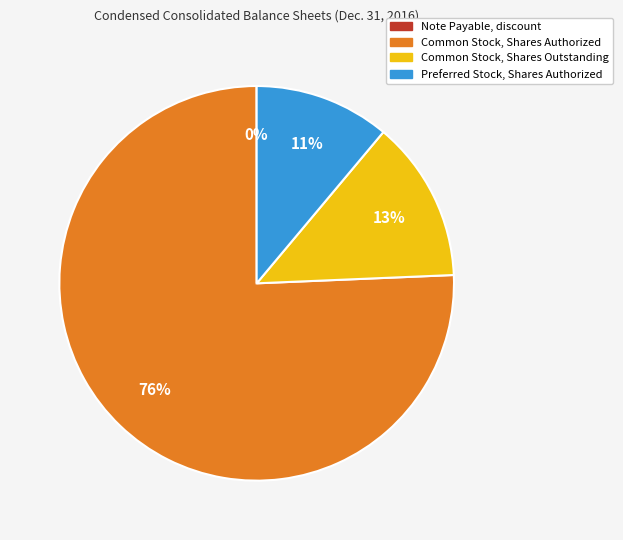

Between Common Stock, Shares Outstanding and Common Stock, Shares Authorized, which is larger?

Common Stock, Shares Authorized